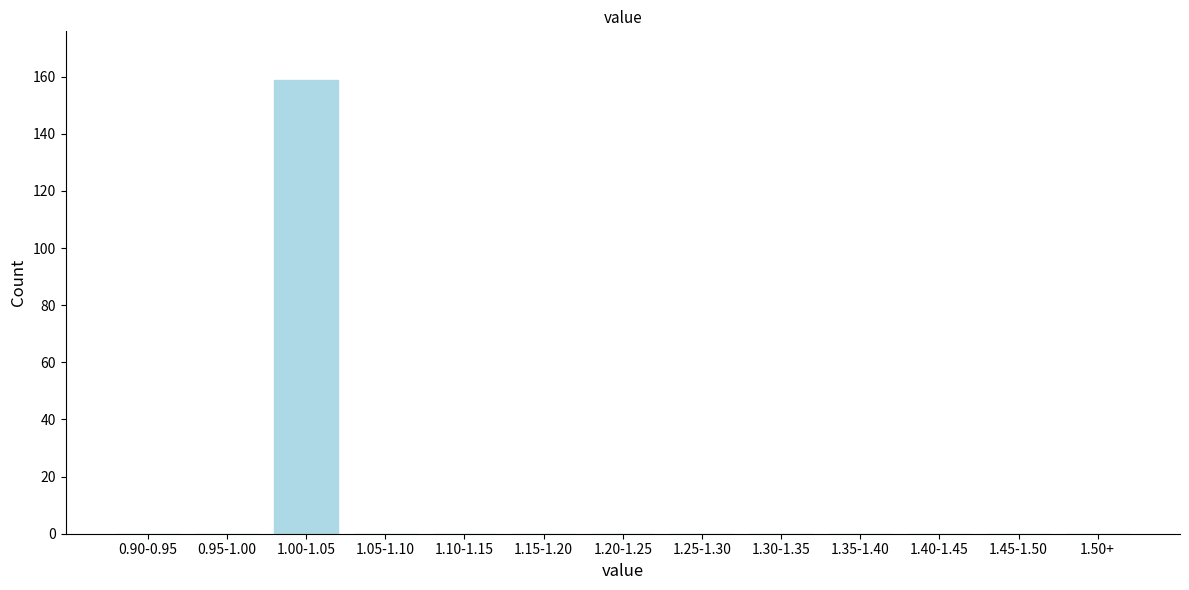

Reading left to right, extract all data points from this chart.

0.90-0.95=0	0.95-1.00=0	1.00-1.05=159	1.05-1.10=0	1.10-1.15=0	1.15-1.20=0	1.20-1.25=0	1.25-1.30=0	1.30-1.35=0	1.35-1.40=0	1.40-1.45=0	1.45-1.50=0	1.50+=0